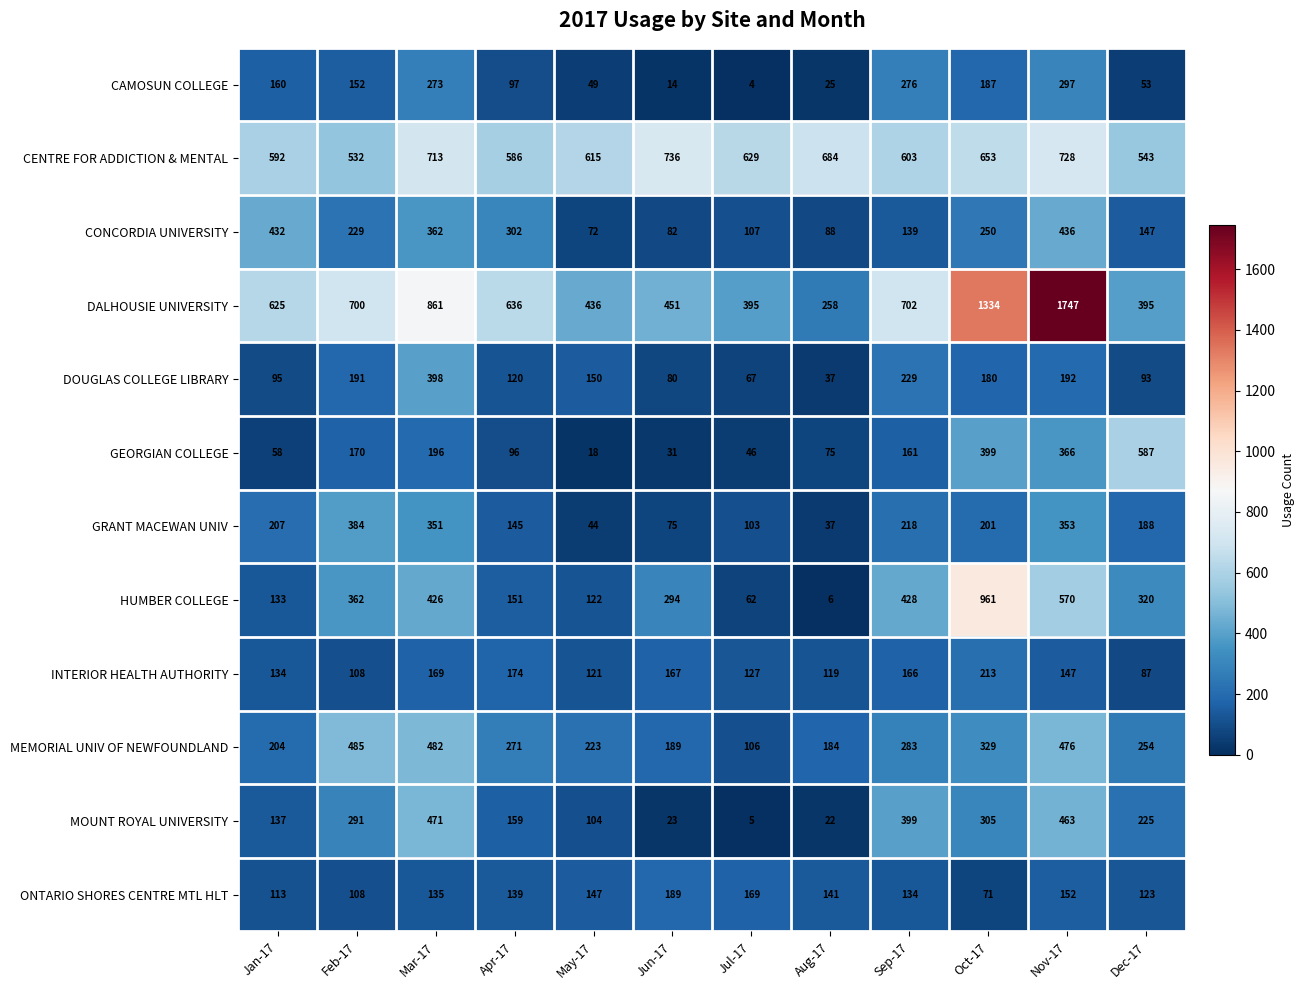

True or false: GRANT MACEWAN UNIV has a value of 37 at Aug-17.

True